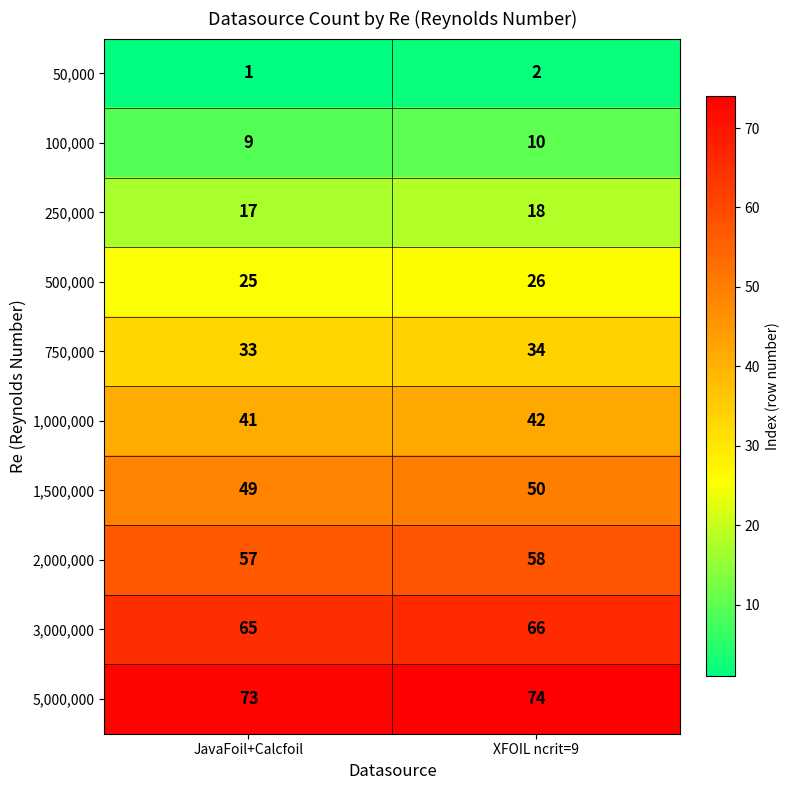

What is the difference between the highest and lowest values at JavaFoil+Calcfoil?

72